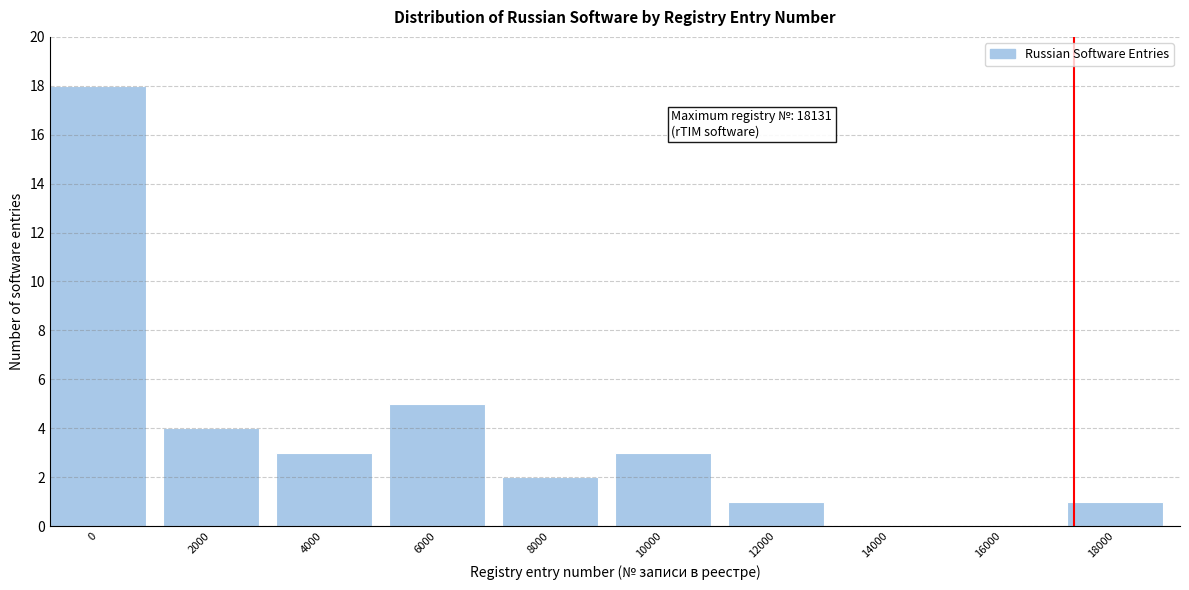

Reading left to right, transcribe all the data shown in this chart.

0=18	2000=4	4000=3	6000=5	8000=2	10000=3	12000=1	14000=0	16000=0	18000=1